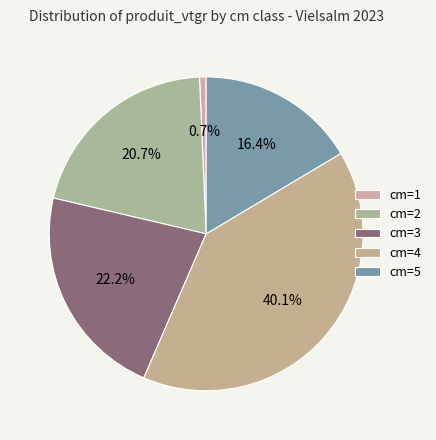

Count the number of slices in the pie.

5